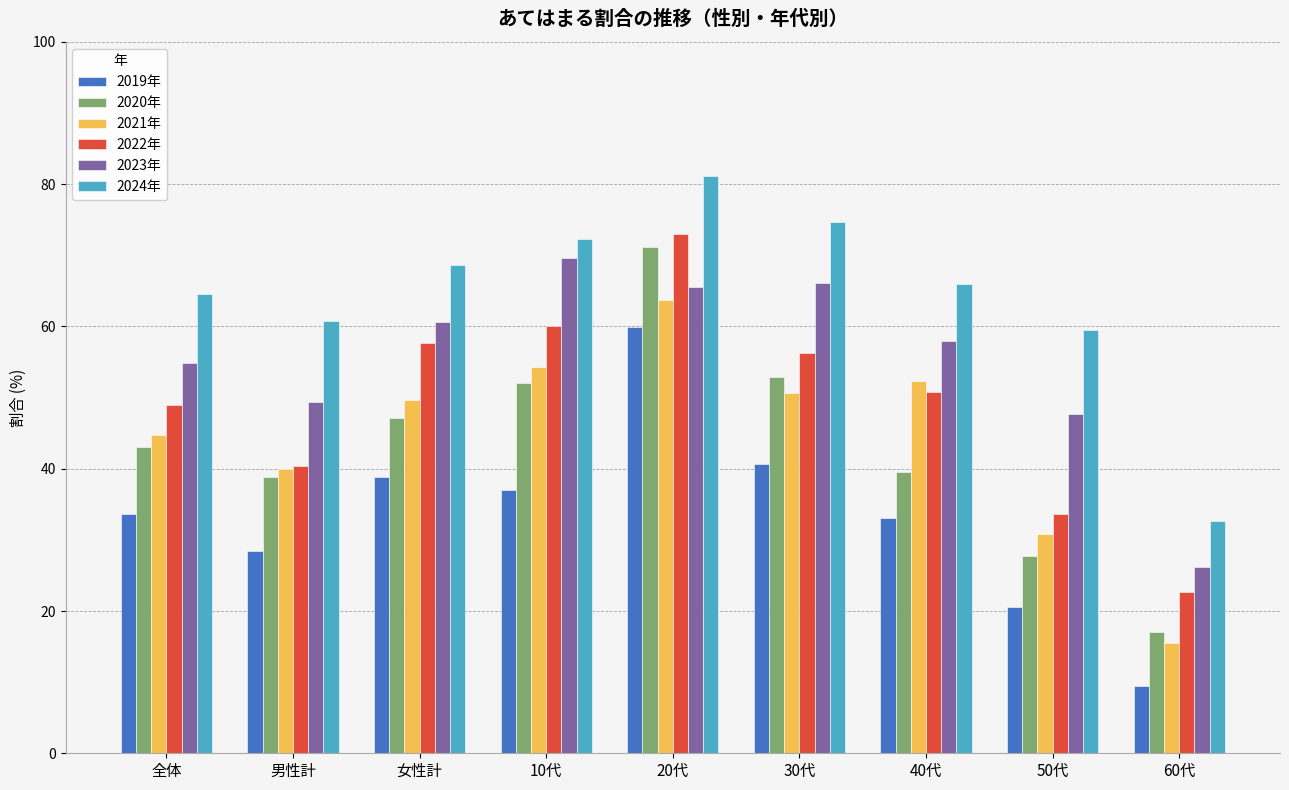

At 50代, list the series in order from smallest to largest.

2019年, 2020年, 2021年, 2022年, 2023年, 2024年